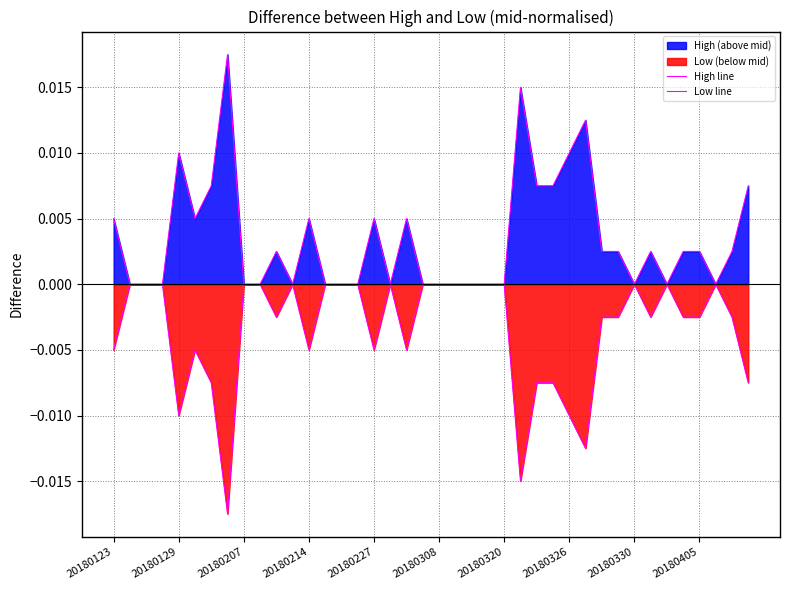

What is the sum of all High line values?

0.1